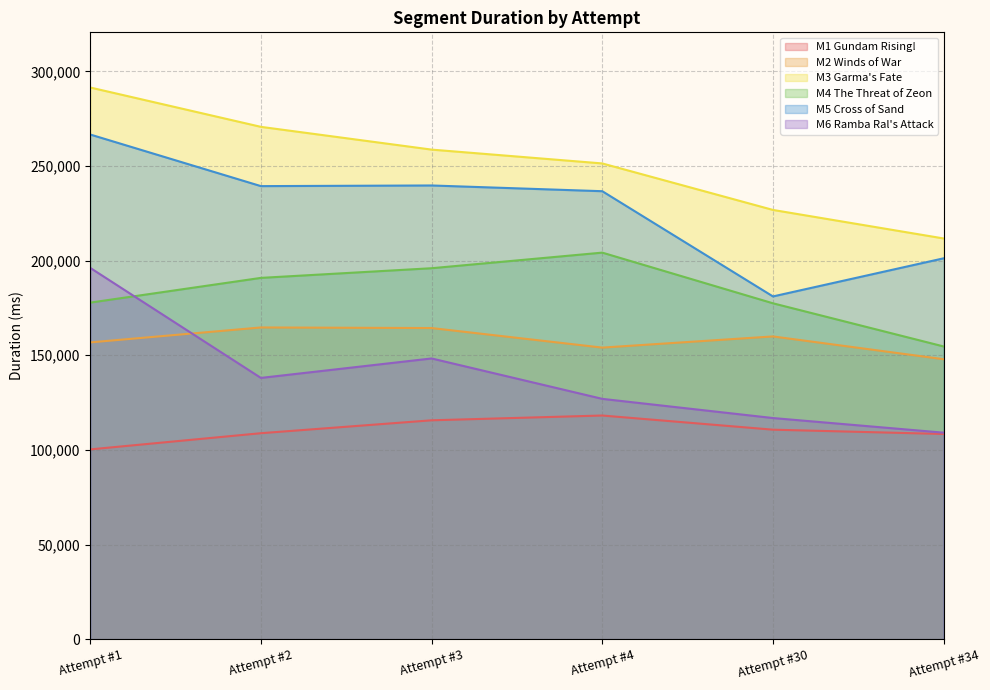

What is the value of the M5 Cross of Sand point at the 1st from the left?

266648